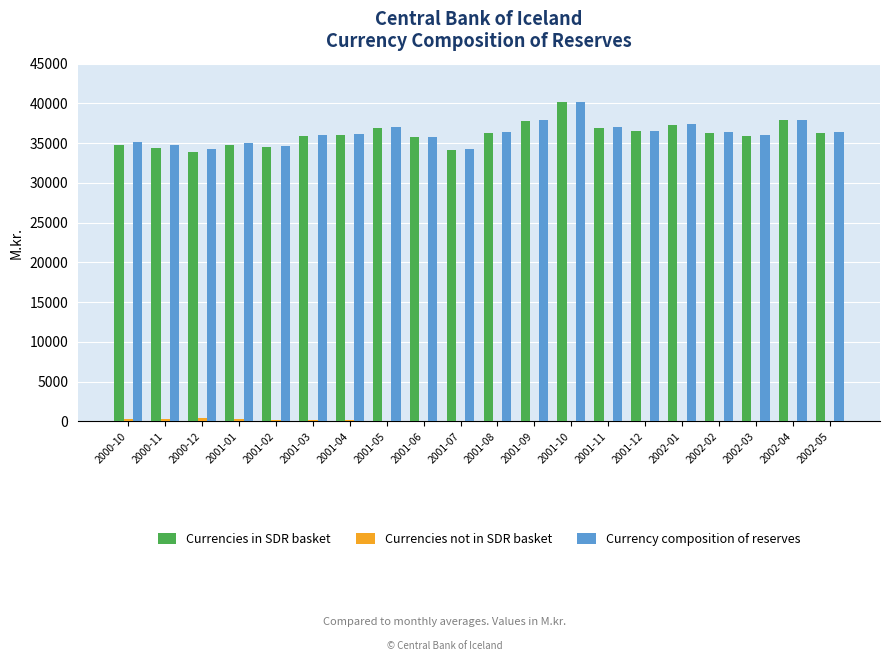

The value of Currencies in SDR basket at 2001-03 is 61175. True or false?

False